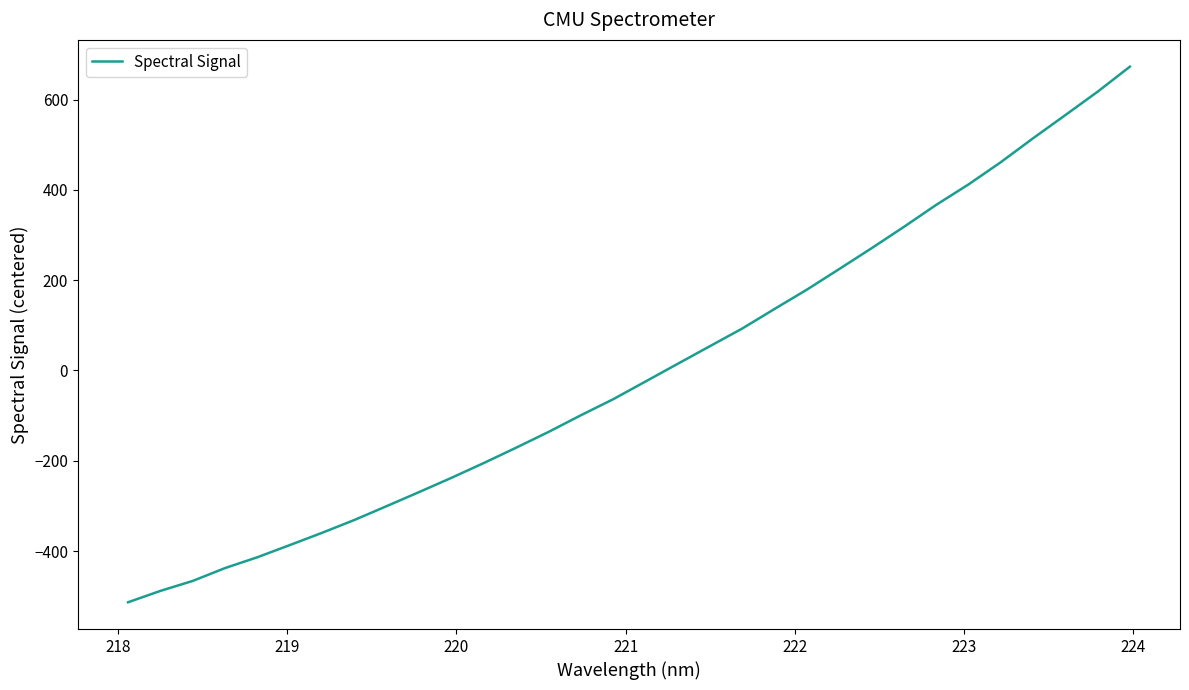

What is the difference between the maximum and minimum values?

1186.8